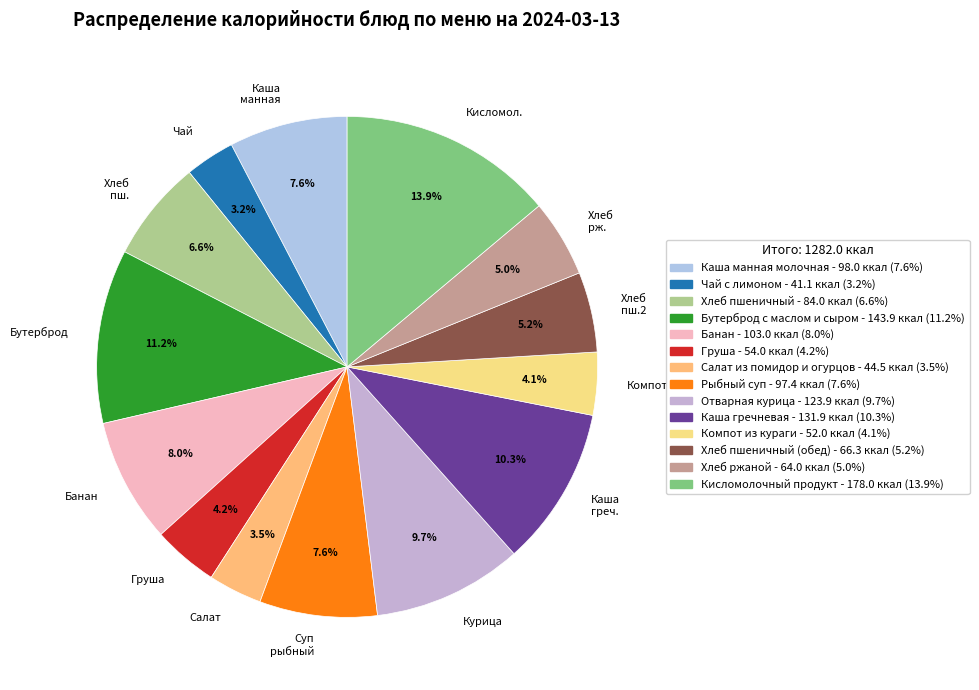

What portion of the pie excludes Банан?

92.0%